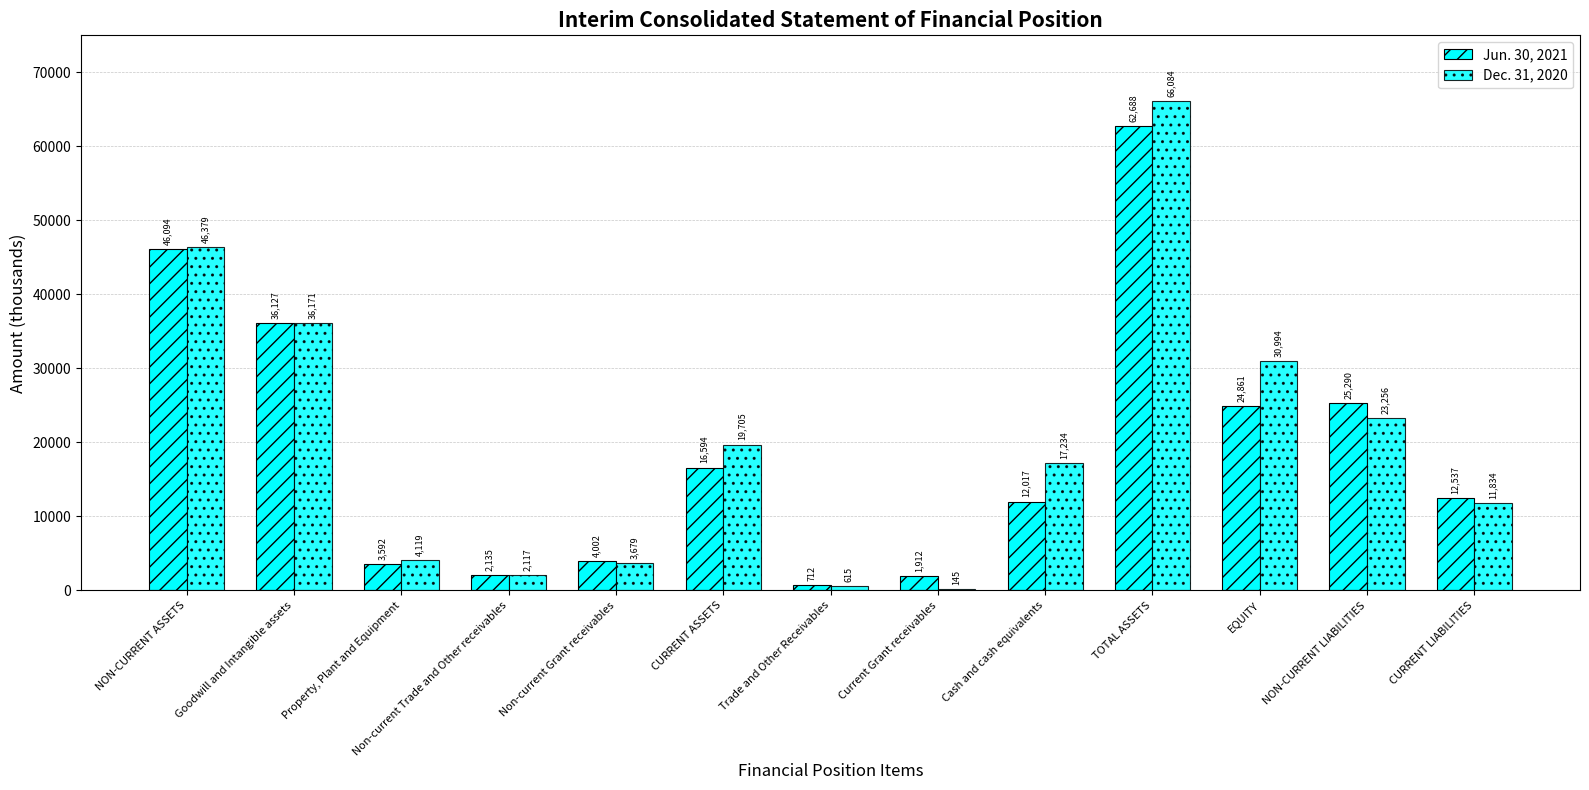

Where is Jun. 30, 2021 nearest to the value 31700?

Goodwill and Intangible assets